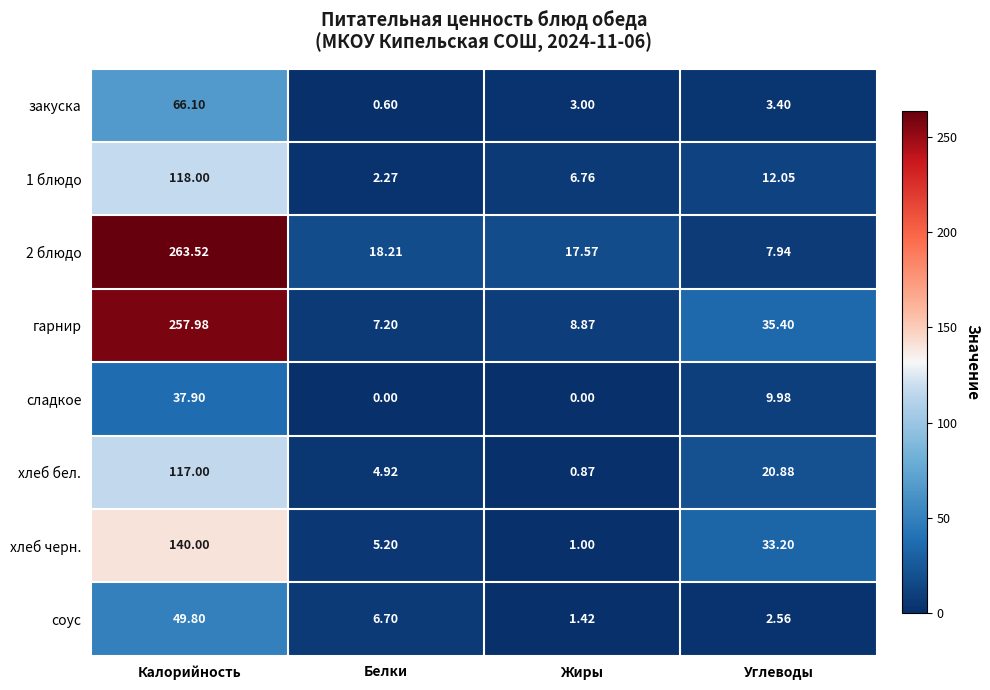

What is the total value across all series at Жиры?

39.5